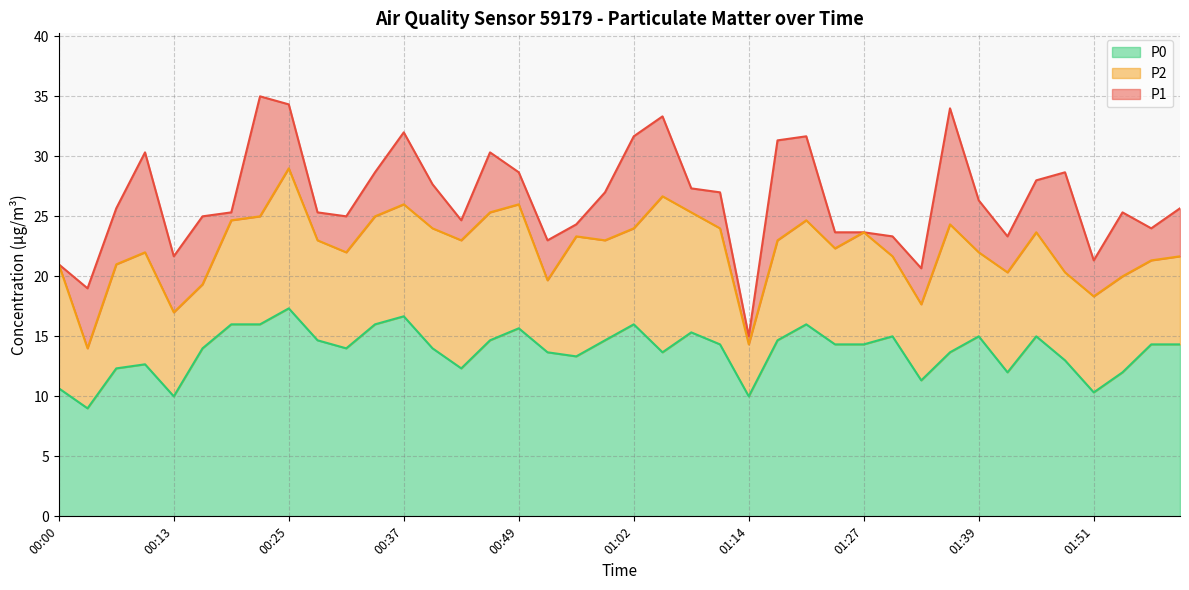

True or false: P0 and P2 intersect in this chart.

False